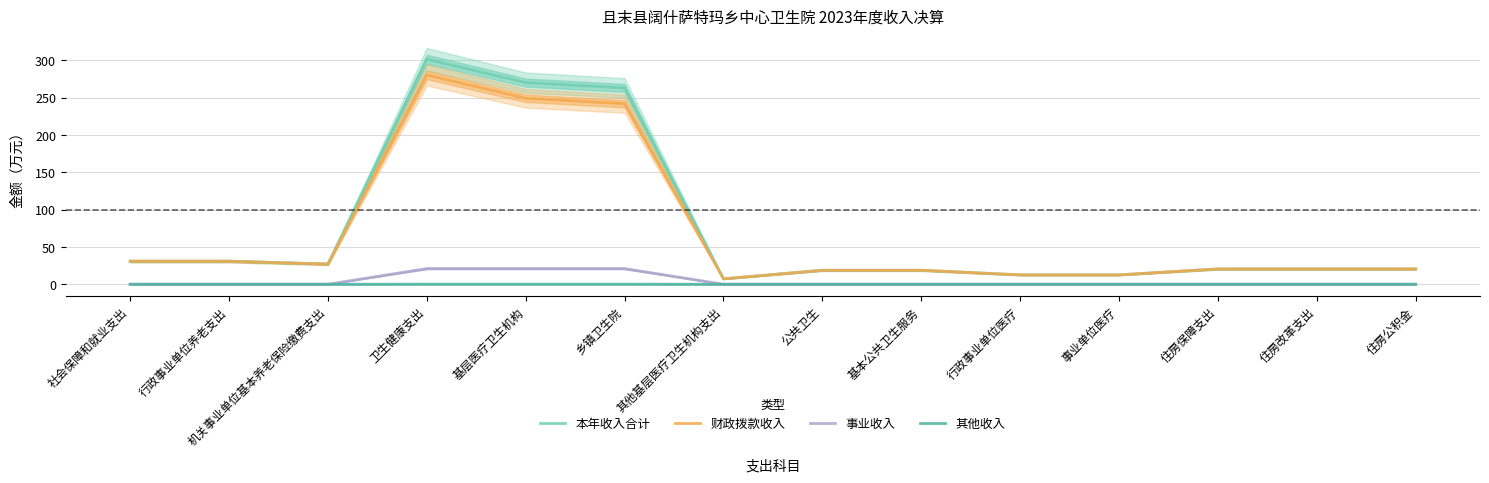

True or false: 其他收入 and 本年收入合计 cross at least once.

False